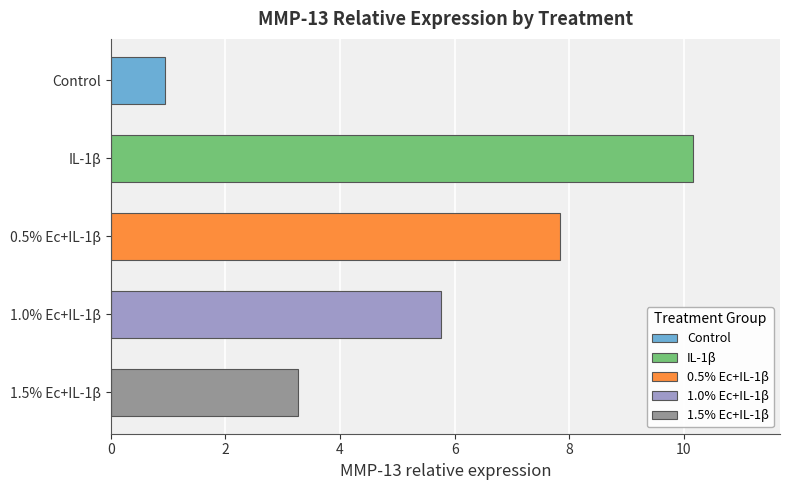

Rank the series by their average value, from lowest to highest.

Control, 1.5% Ec+IL-1β, 1.0% Ec+IL-1β, 0.5% Ec+IL-1β, IL-1β